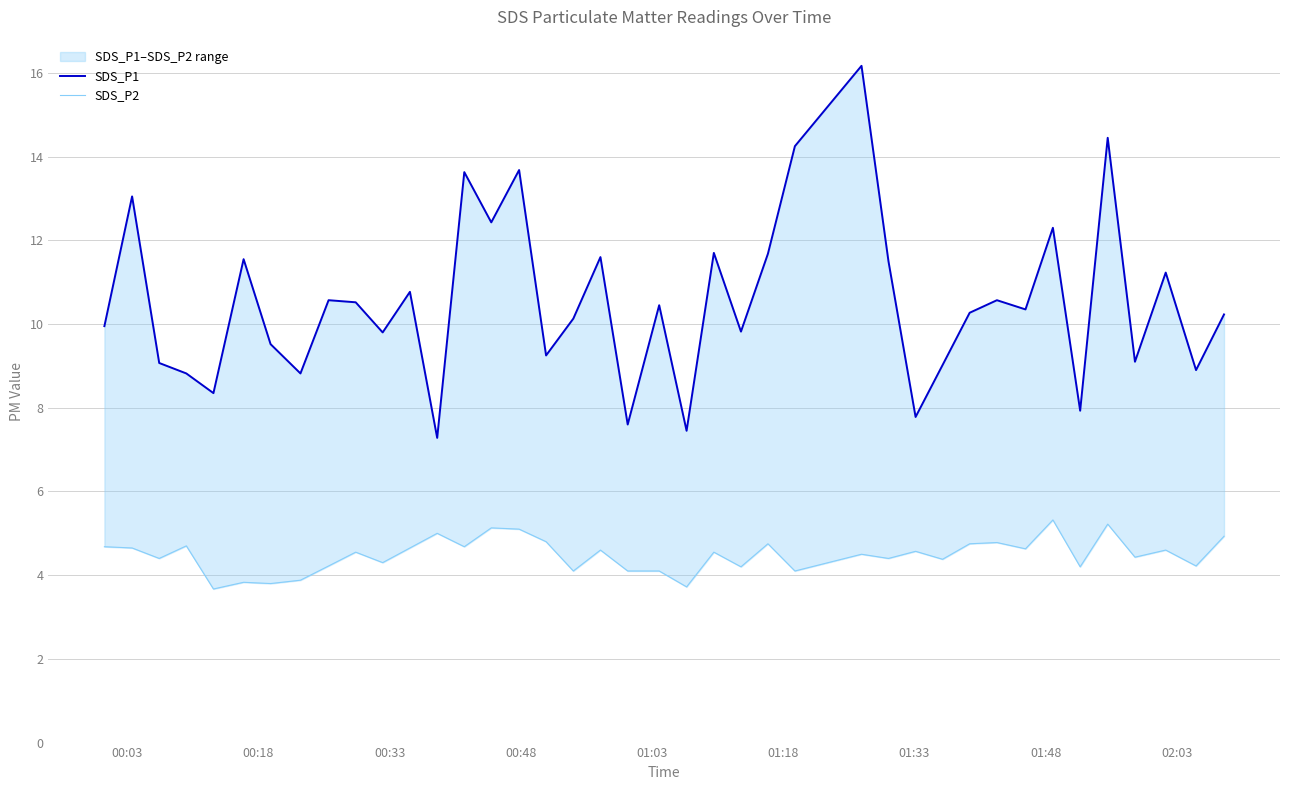

List the series in order of their peak value, lowest first.

SDS_P2, SDS_P1